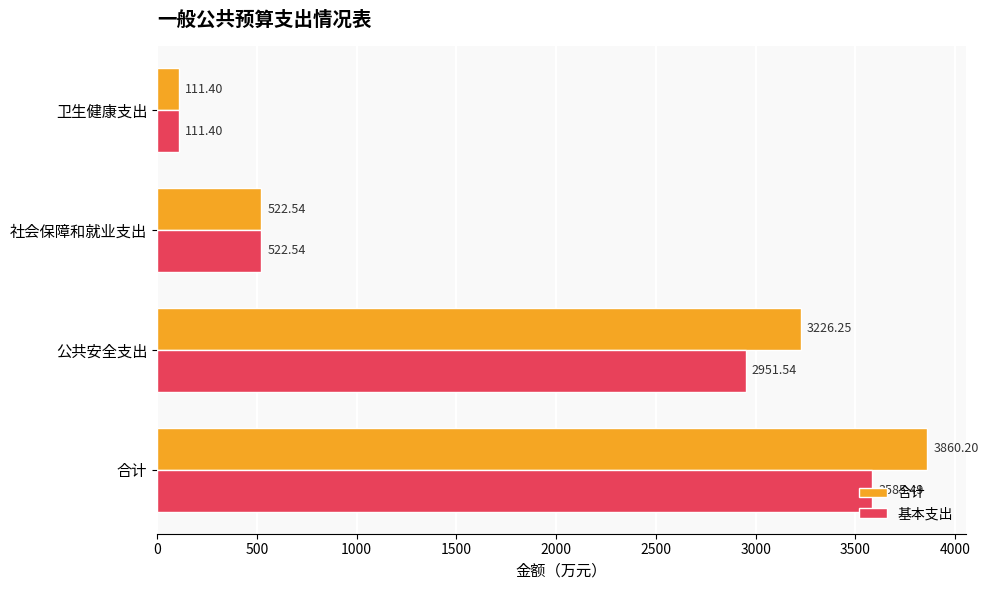

At which category is the sum across all series the highest?

合计